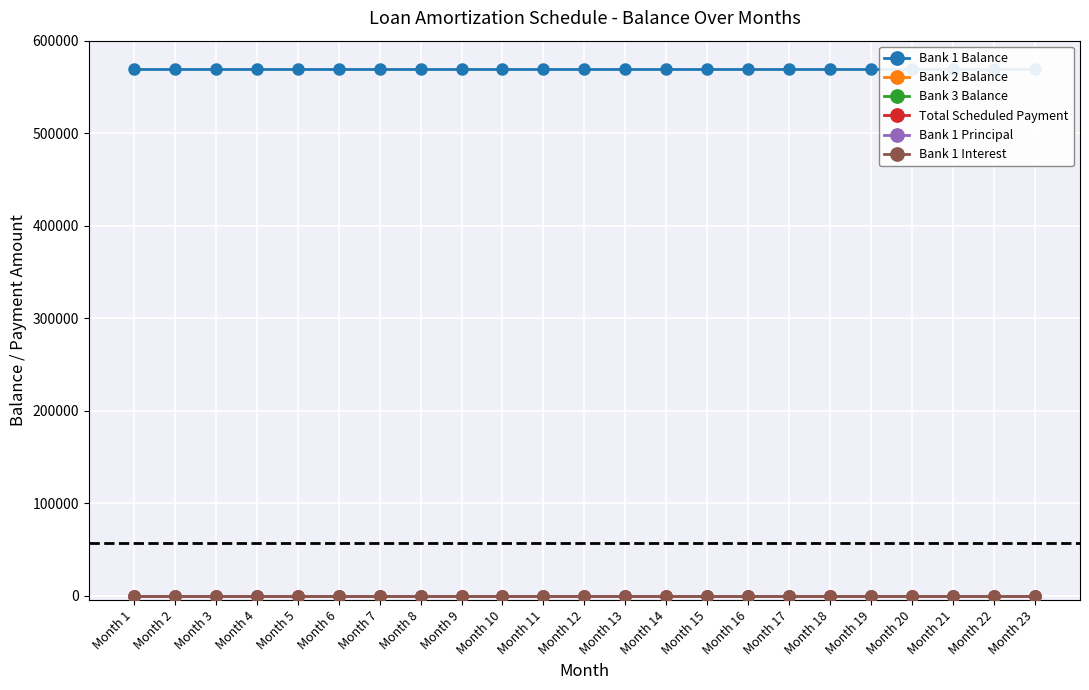

Rank the series at Month 15 from lowest to highest value.

Bank 2 Balance, Bank 3 Balance, Total Scheduled Payment, Bank 1 Principal, Bank 1 Interest, Bank 1 Balance